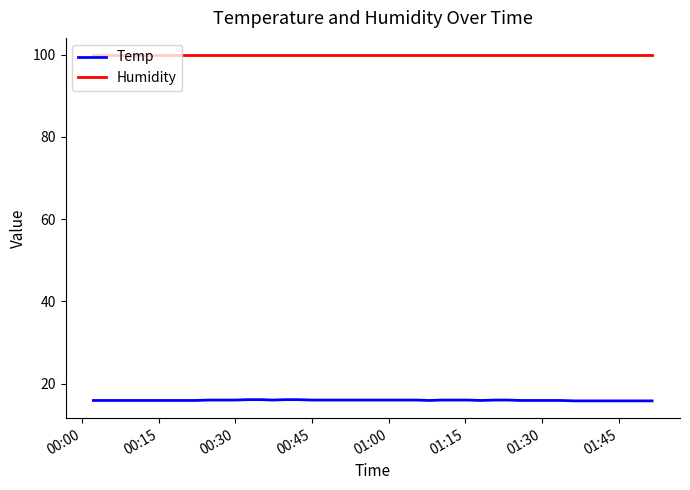

How many lines are shown in the chart?

2